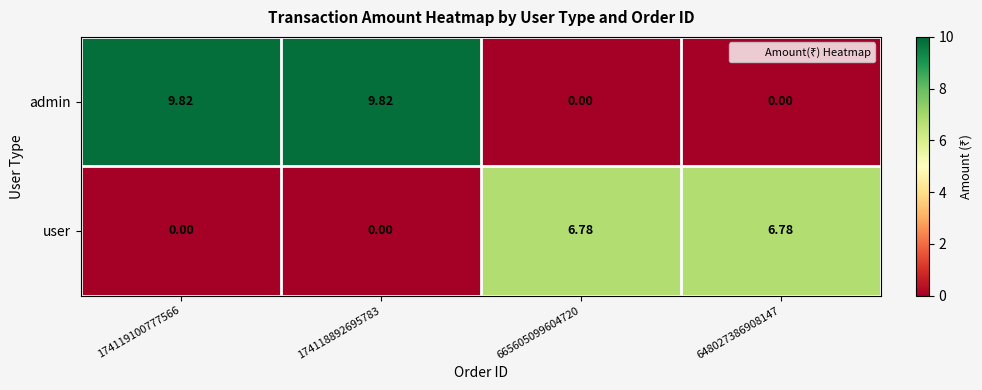

Is the value of user at 665605099604720 greater than the value of admin at 174118892695783?

No